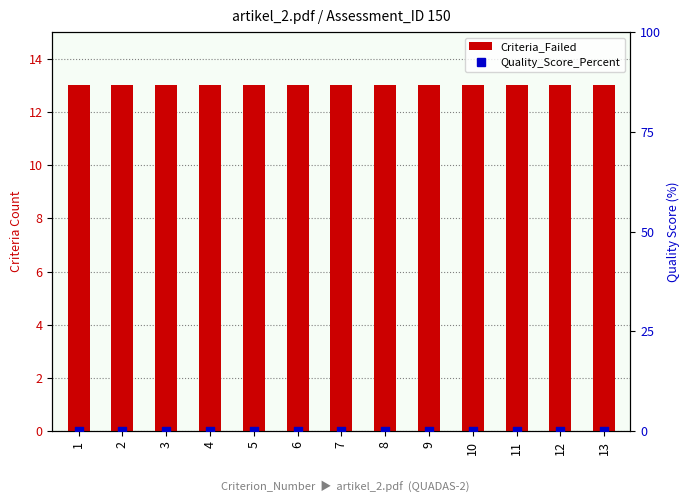

What is the total value across all series at 13?

13